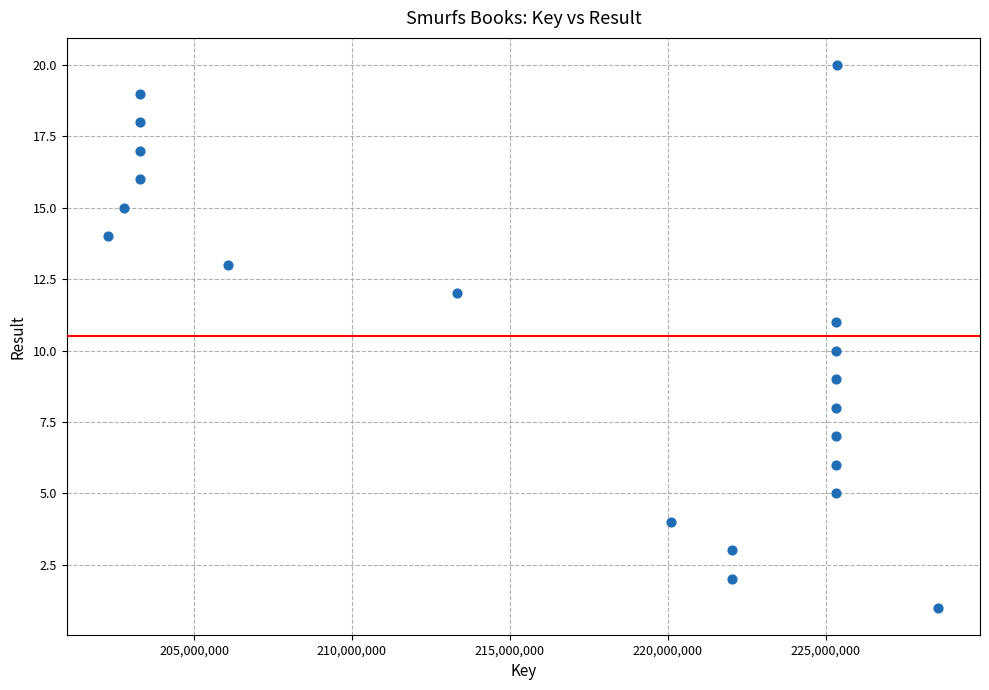

What is the range of X values (max minus min)?

26294587